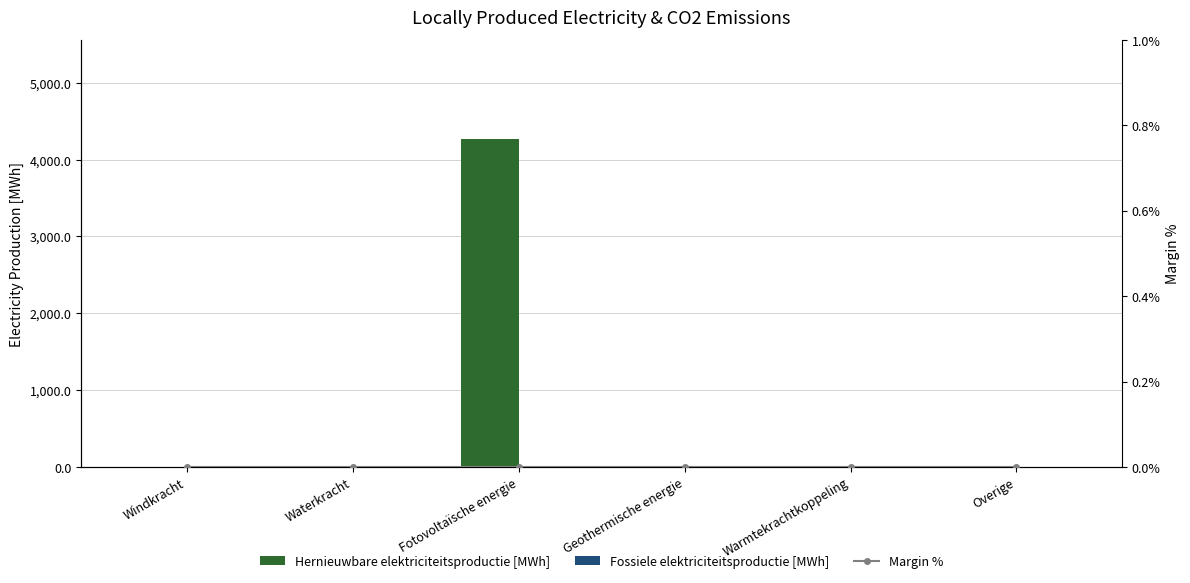

How many groups of bars are there?

6